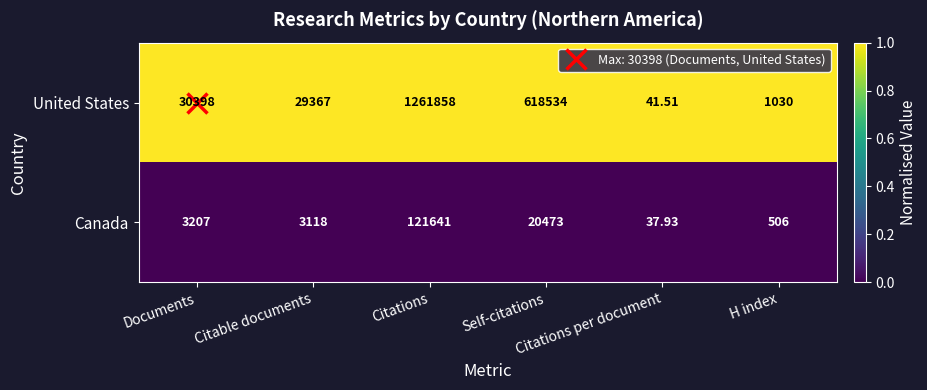

Which series has the largest range (max minus min)?

United States